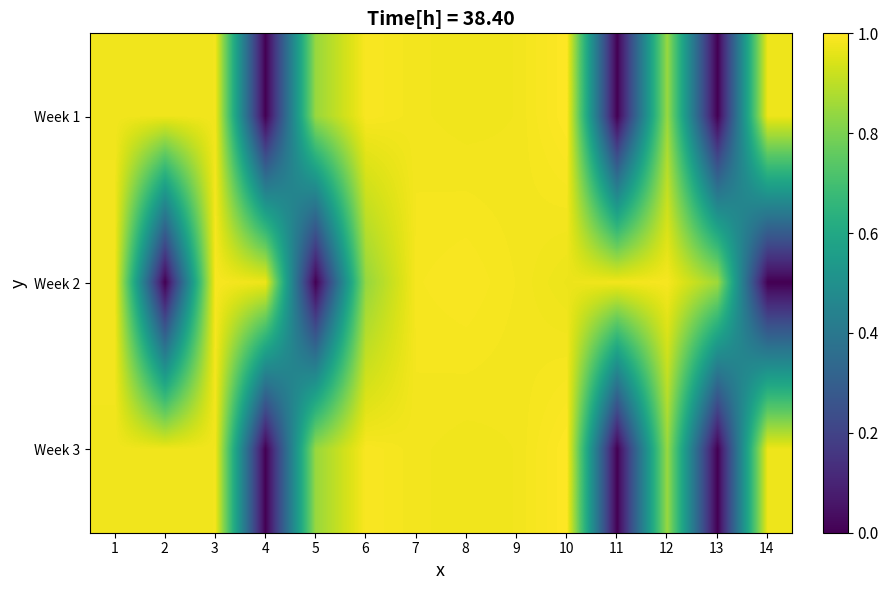

Reading left to right, extract all data points from this chart.

Week 1: 1=1.0	2=1.0	3=1.0	4=0.0	5=0.8	6=1.0	7=1.0	8=1.0	9=1.0	10=1.0	11=0.0	12=0.8	13=0.0	14=1.0
Week 2: 1=1.0	2=0.0	3=1.0	4=1.0	5=0.0	6=0.8	7=1.0	8=1.0	9=1.0	10=1.0	11=1.0	12=1.0	13=0.9	14=0.0
Week 3: 1=1.0	2=1.0	3=1.0	4=0.0	5=0.8	6=1.0	7=1.0	8=1.0	9=1.0	10=1.0	11=0.0	12=0.8	13=0.0	14=1.0